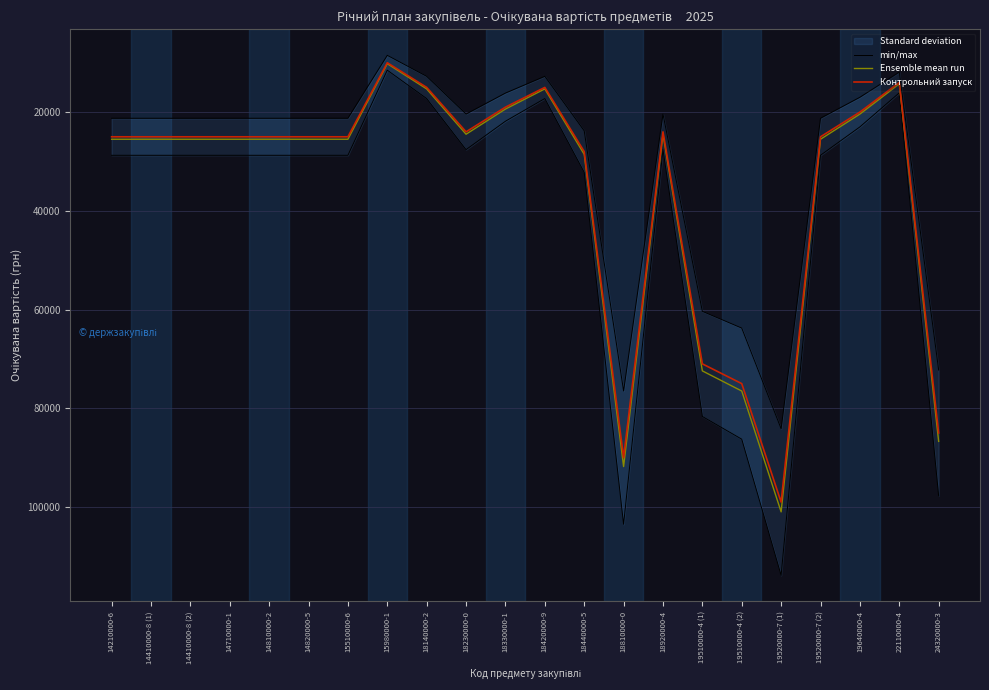

What is the label of the 14th point from the left?

18810000-0